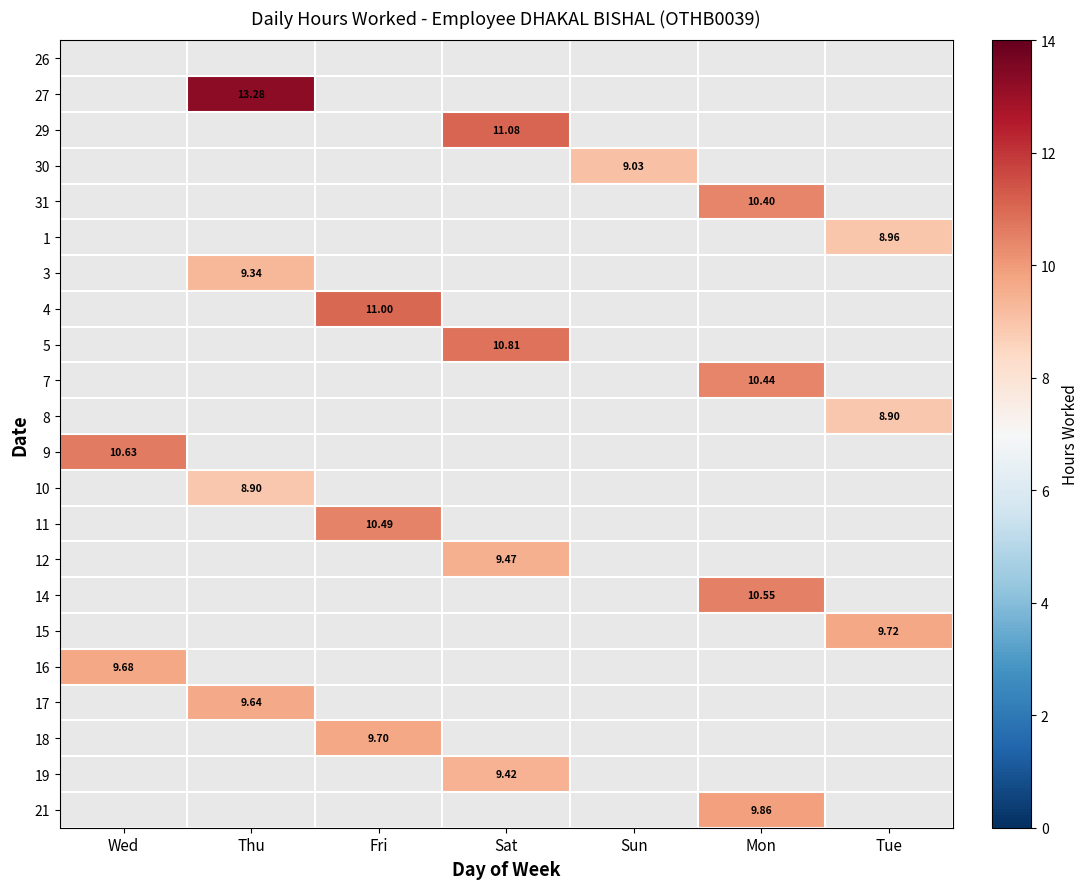

What is the smallest value displayed?

8.9